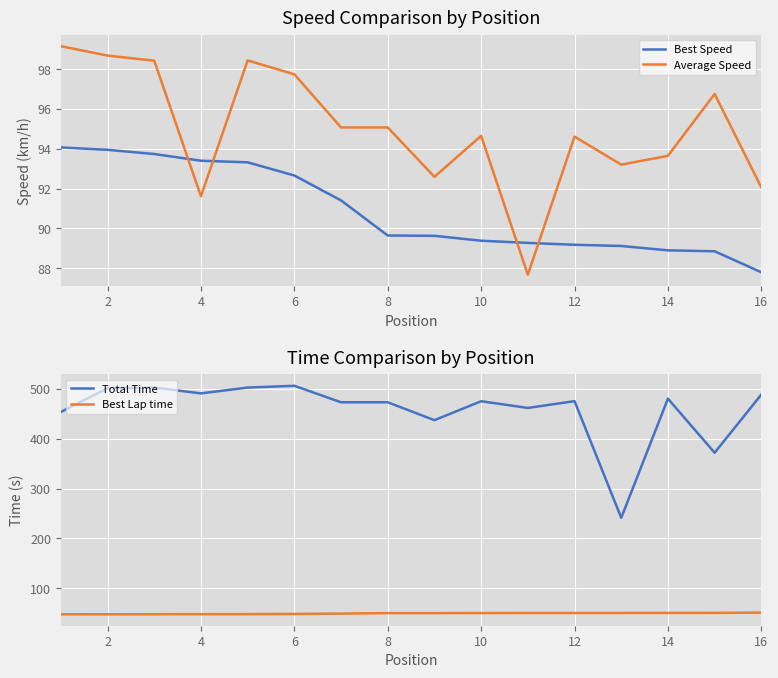

Is it true that Best Speed equals 92.7 at 6?

True